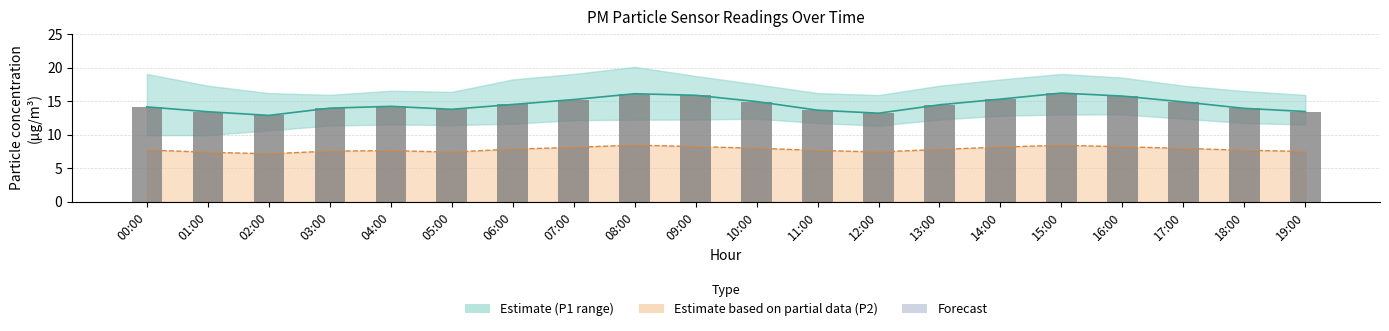

Is it true that P2 mean equals 7.7 at 11:00?

True